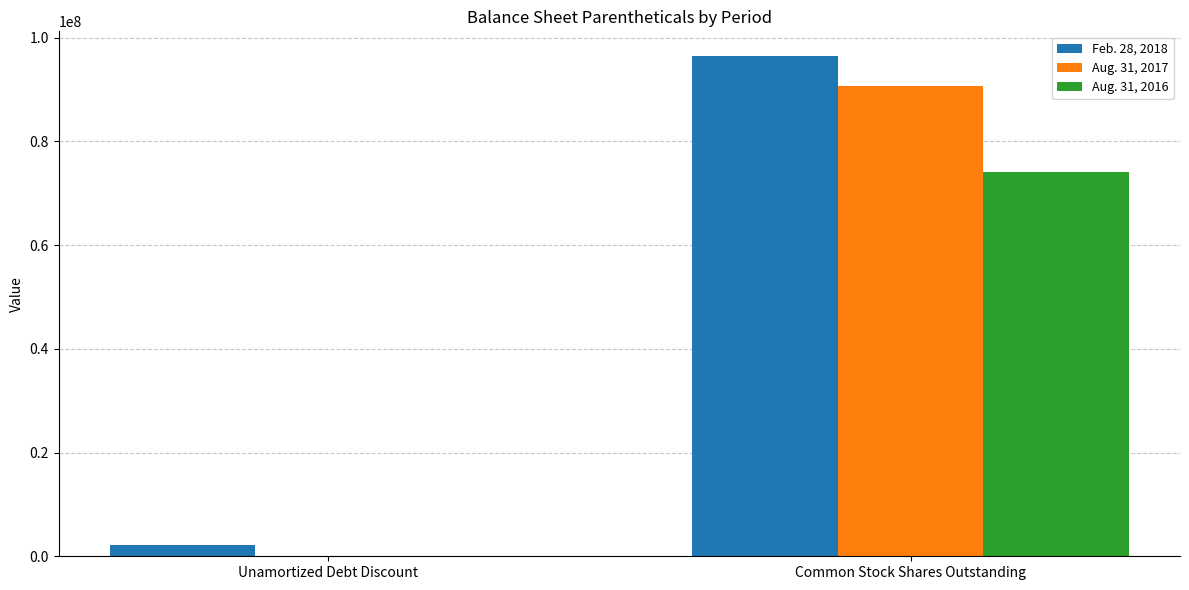

Is it true that Feb. 28, 2018 equals 96404793 at Common Stock Shares Outstanding?

True